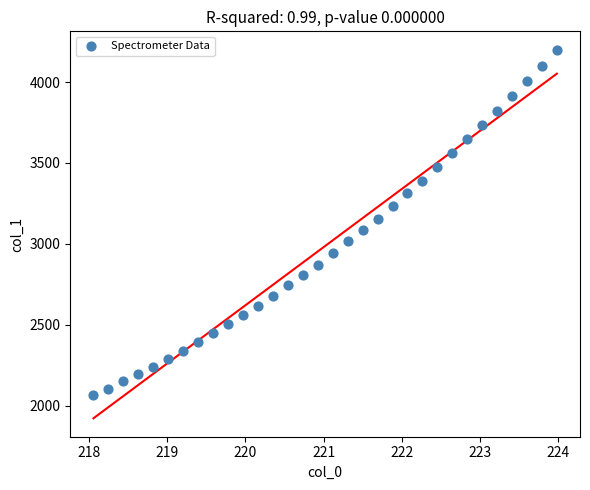

What is the range of X values (max minus min)?

5.9